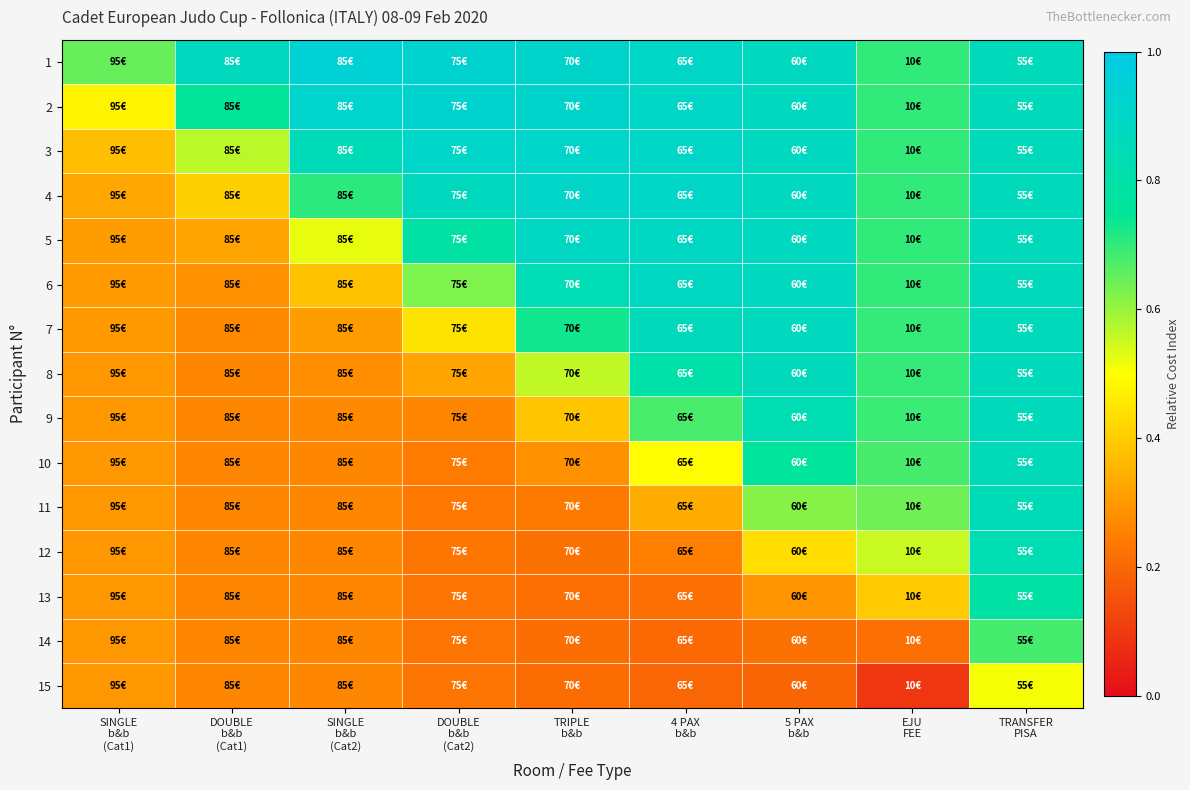

Reading left to right, extract all data points from this chart.

1: SINGLE
b&b
(Cat1)=0.6	DOUBLE
b&b
(Cat1)=0.9	SINGLE
b&b
(Cat2)=0.9	DOUBLE
b&b
(Cat2)=0.9	TRIPLE
b&b=0.9	4 PAX
b&b=0.9	5 PAX
b&b=0.9	EJU
FEE=0.7	TRANSFER
PISA=0.9
2: SINGLE
b&b
(Cat1)=0.5	DOUBLE
b&b
(Cat1)=0.7	SINGLE
b&b
(Cat2)=0.9	DOUBLE
b&b
(Cat2)=0.9	TRIPLE
b&b=0.9	4 PAX
b&b=0.9	5 PAX
b&b=0.9	EJU
FEE=0.7	TRANSFER
PISA=0.9
3: SINGLE
b&b
(Cat1)=0.4	DOUBLE
b&b
(Cat1)=0.6	SINGLE
b&b
(Cat2)=0.8	DOUBLE
b&b
(Cat2)=0.9	TRIPLE
b&b=0.9	4 PAX
b&b=0.9	5 PAX
b&b=0.9	EJU
FEE=0.7	TRANSFER
PISA=0.9
4: SINGLE
b&b
(Cat1)=0.3	DOUBLE
b&b
(Cat1)=0.4	SINGLE
b&b
(Cat2)=0.7	DOUBLE
b&b
(Cat2)=0.9	TRIPLE
b&b=0.9	4 PAX
b&b=0.9	5 PAX
b&b=0.9	EJU
FEE=0.7	TRANSFER
PISA=0.9
5: SINGLE
b&b
(Cat1)=0.3	DOUBLE
b&b
(Cat1)=0.3	SINGLE
b&b
(Cat2)=0.5	DOUBLE
b&b
(Cat2)=0.8	TRIPLE
b&b=0.9	4 PAX
b&b=0.9	5 PAX
b&b=0.9	EJU
FEE=0.7	TRANSFER
PISA=0.9
6: SINGLE
b&b
(Cat1)=0.3	DOUBLE
b&b
(Cat1)=0.3	SINGLE
b&b
(Cat2)=0.4	DOUBLE
b&b
(Cat2)=0.6	TRIPLE
b&b=0.8	4 PAX
b&b=0.9	5 PAX
b&b=0.9	EJU
FEE=0.7	TRANSFER
PISA=0.9
7: SINGLE
b&b
(Cat1)=0.3	DOUBLE
b&b
(Cat1)=0.3	SINGLE
b&b
(Cat2)=0.3	DOUBLE
b&b
(Cat2)=0.4	TRIPLE
b&b=0.7	4 PAX
b&b=0.9	5 PAX
b&b=0.9	EJU
FEE=0.7	TRANSFER
PISA=0.9
8: SINGLE
b&b
(Cat1)=0.3	DOUBLE
b&b
(Cat1)=0.3	SINGLE
b&b
(Cat2)=0.3	DOUBLE
b&b
(Cat2)=0.3	TRIPLE
b&b=0.6	4 PAX
b&b=0.8	5 PAX
b&b=0.9	EJU
FEE=0.7	TRANSFER
PISA=0.9
9: SINGLE
b&b
(Cat1)=0.3	DOUBLE
b&b
(Cat1)=0.3	SINGLE
b&b
(Cat2)=0.3	DOUBLE
b&b
(Cat2)=0.3	TRIPLE
b&b=0.4	4 PAX
b&b=0.7	5 PAX
b&b=0.8	EJU
FEE=0.7	TRANSFER
PISA=0.9
10: SINGLE
b&b
(Cat1)=0.3	DOUBLE
b&b
(Cat1)=0.3	SINGLE
b&b
(Cat2)=0.3	DOUBLE
b&b
(Cat2)=0.2	TRIPLE
b&b=0.3	4 PAX
b&b=0.5	5 PAX
b&b=0.8	EJU
FEE=0.7	TRANSFER
PISA=0.9
11: SINGLE
b&b
(Cat1)=0.3	DOUBLE
b&b
(Cat1)=0.3	SINGLE
b&b
(Cat2)=0.3	DOUBLE
b&b
(Cat2)=0.2	TRIPLE
b&b=0.2	4 PAX
b&b=0.3	5 PAX
b&b=0.6	EJU
FEE=0.6	TRANSFER
PISA=0.8
12: SINGLE
b&b
(Cat1)=0.3	DOUBLE
b&b
(Cat1)=0.3	SINGLE
b&b
(Cat2)=0.3	DOUBLE
b&b
(Cat2)=0.2	TRIPLE
b&b=0.2	4 PAX
b&b=0.3	5 PAX
b&b=0.4	EJU
FEE=0.6	TRANSFER
PISA=0.8
13: SINGLE
b&b
(Cat1)=0.3	DOUBLE
b&b
(Cat1)=0.3	SINGLE
b&b
(Cat2)=0.3	DOUBLE
b&b
(Cat2)=0.2	TRIPLE
b&b=0.2	4 PAX
b&b=0.2	5 PAX
b&b=0.3	EJU
FEE=0.4	TRANSFER
PISA=0.8
14: SINGLE
b&b
(Cat1)=0.3	DOUBLE
b&b
(Cat1)=0.3	SINGLE
b&b
(Cat2)=0.3	DOUBLE
b&b
(Cat2)=0.2	TRIPLE
b&b=0.2	4 PAX
b&b=0.2	5 PAX
b&b=0.2	EJU
FEE=0.2	TRANSFER
PISA=0.7
15: SINGLE
b&b
(Cat1)=0.3	DOUBLE
b&b
(Cat1)=0.3	SINGLE
b&b
(Cat2)=0.3	DOUBLE
b&b
(Cat2)=0.2	TRIPLE
b&b=0.2	4 PAX
b&b=0.2	5 PAX
b&b=0.2	EJU
FEE=0.1	TRANSFER
PISA=0.5